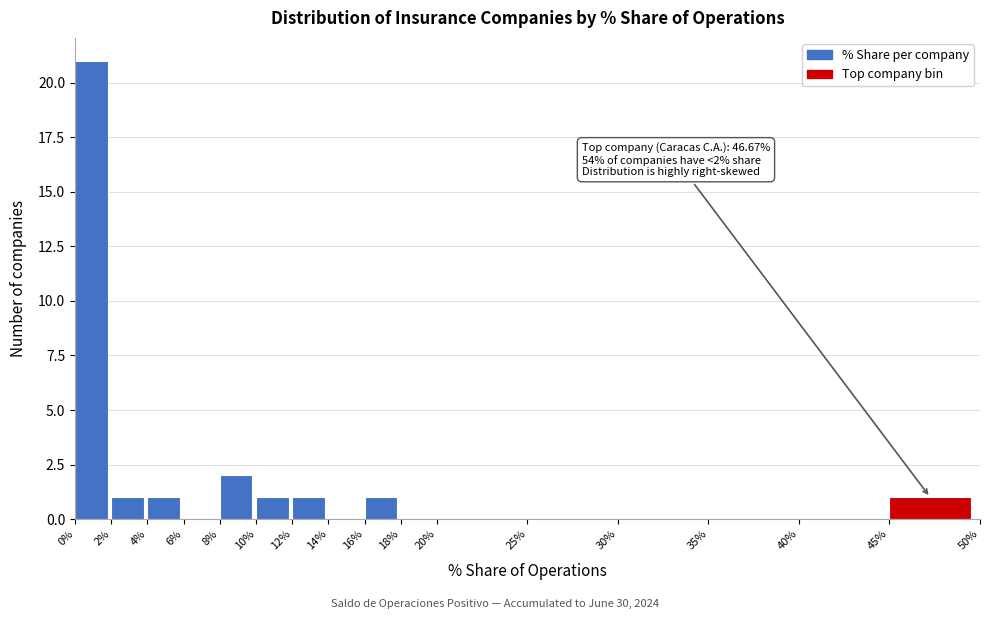

Over which range of the x-axis is the bar tallest?

0% to 2%